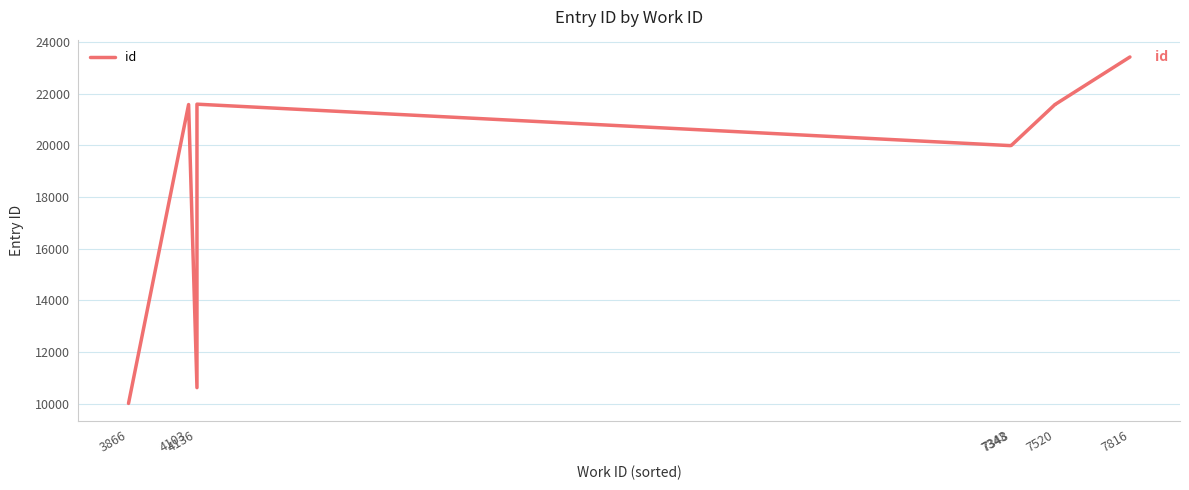

What is the difference between the maximum and minimum values?

13413